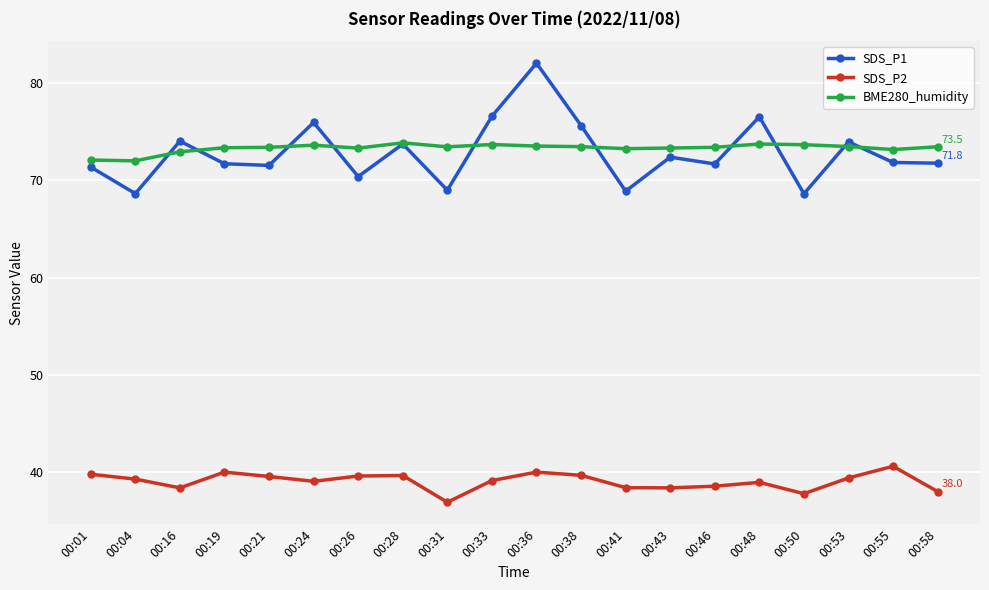

At which category does the chart reach its peak across all series?

00:36